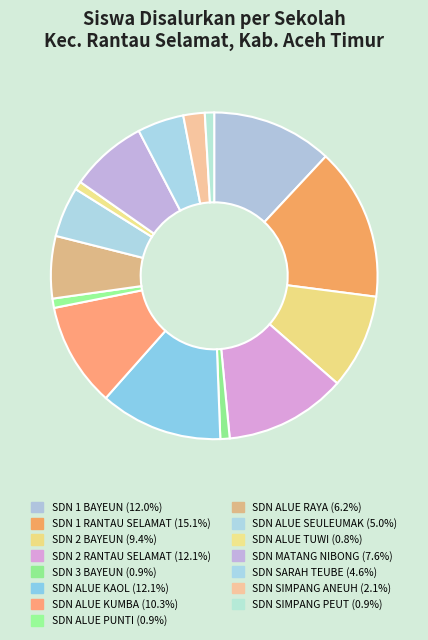

The SDN MATANG NIBONG slice represents 8% of the pie. True or false?

True